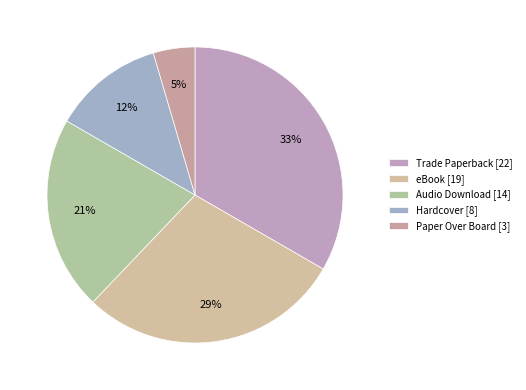

Count the number of slices in the pie.

5